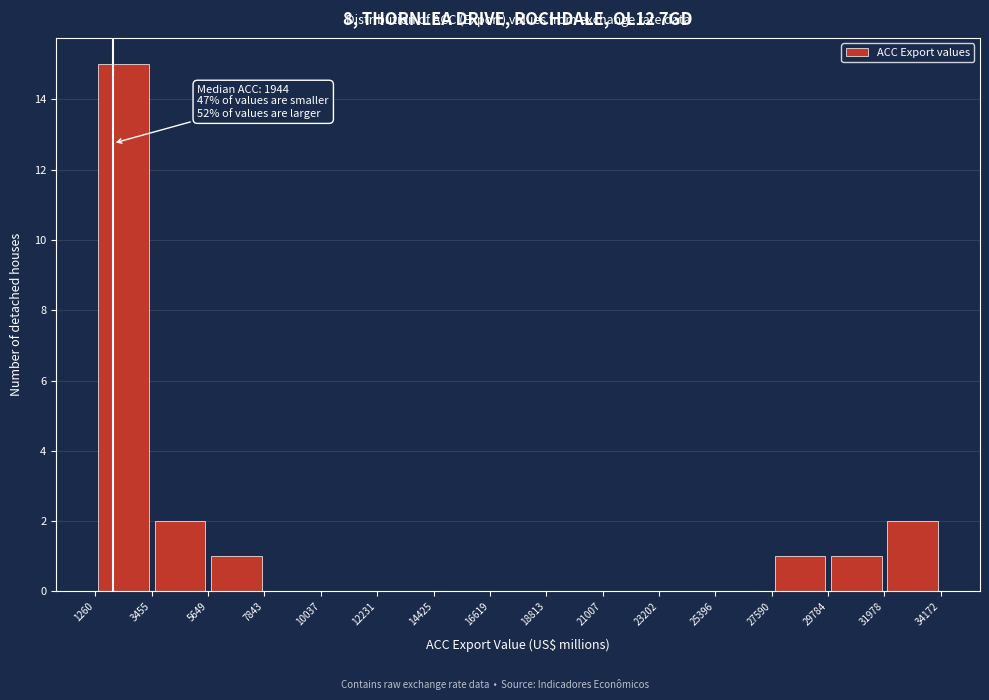

Which range on the x-axis has the tallest bar?

1260 to 3455